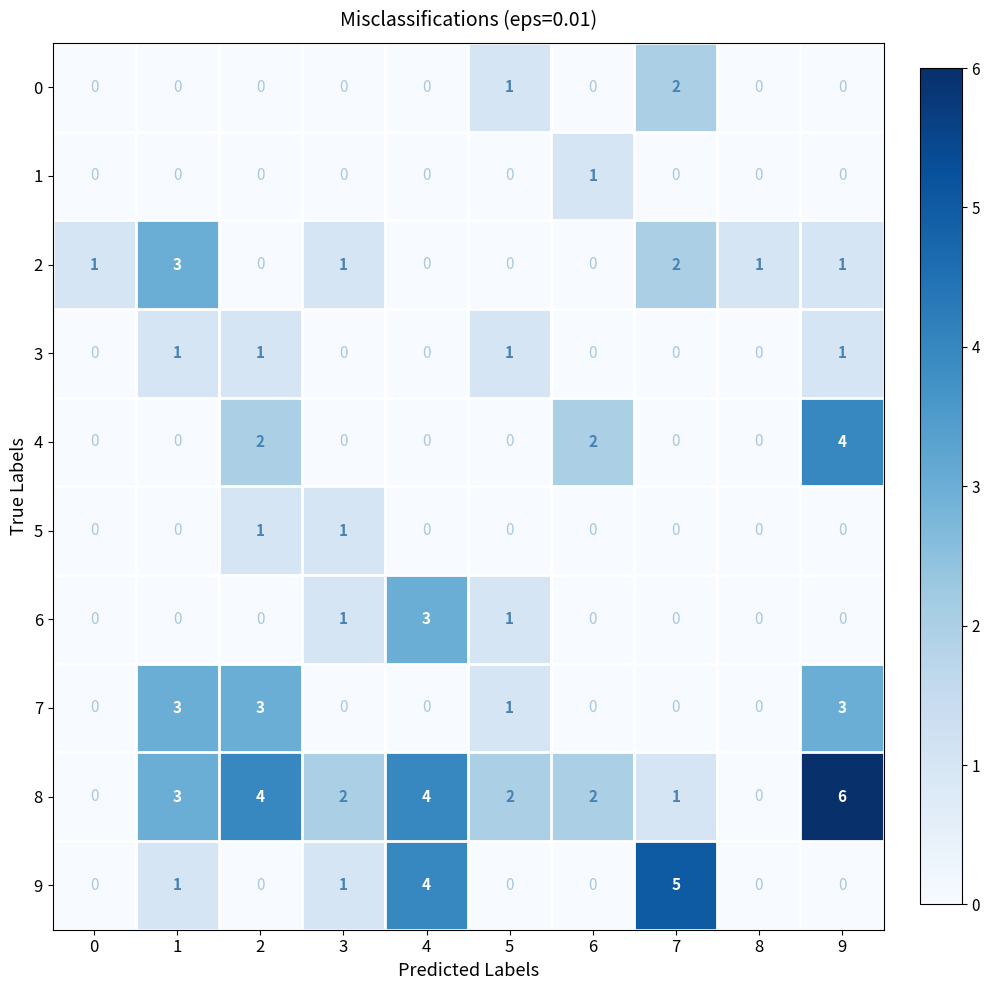

What is the maximum value shown in the chart?

6